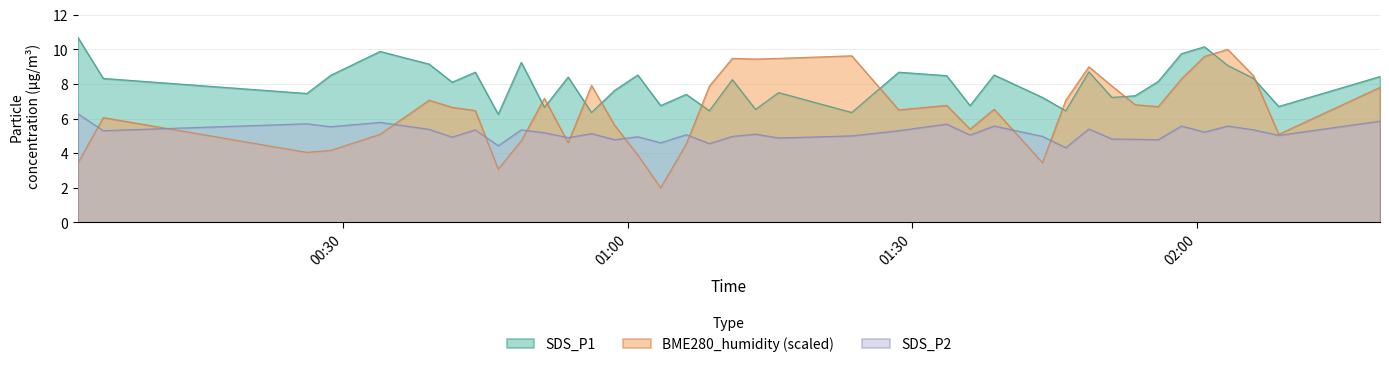

Is the value of SDS_P1 at 2022/01/20 00:02:03 greater than the value of SDS_P2 at 2022/01/20 01:28:33?

Yes